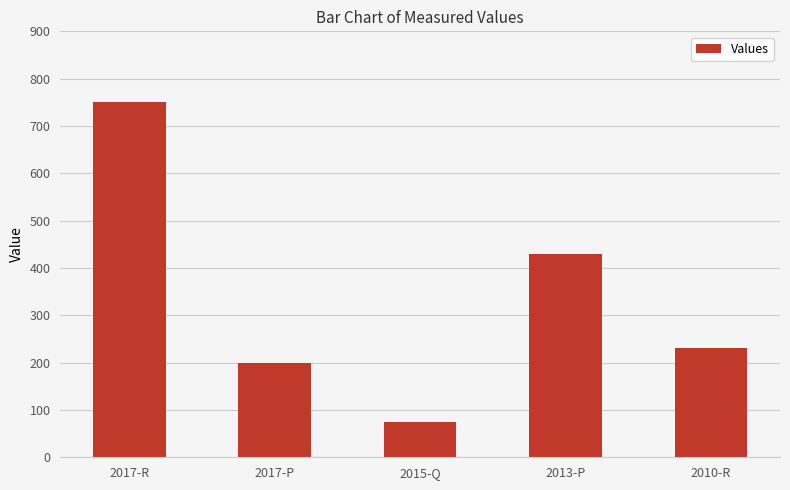

Between 2013-P and 2010-R, which is larger?

2013-P